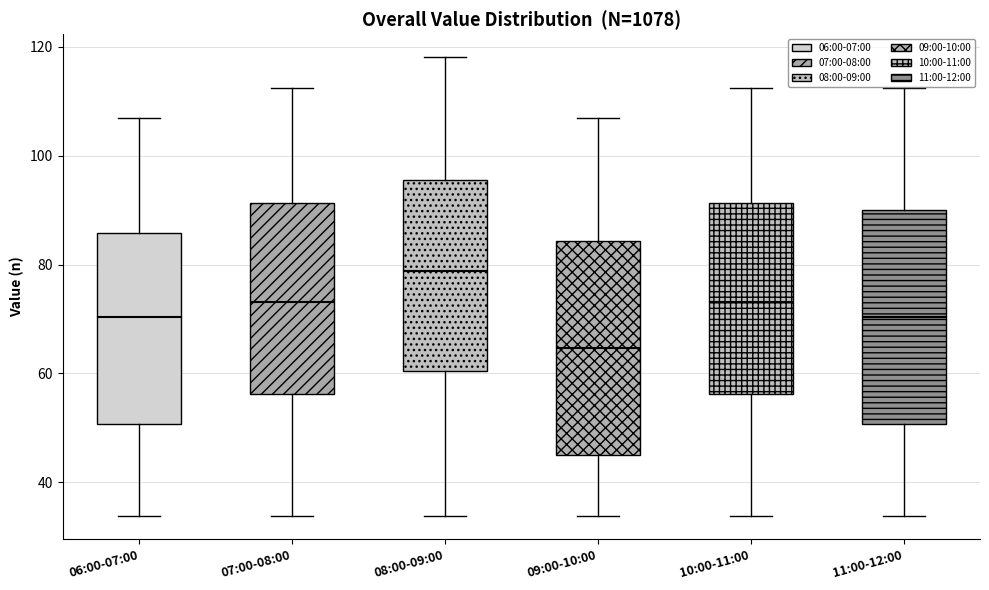

Reading left to right, transcribe this box plot: for each box, give where its median line is, the range the box spans, and where its two whiskers end, as read against the y-axis. The values are not printed on the chart, so give them approximately, as read against the axis.

06:00-07:00: median 70, box 50 to 86, whiskers 34 to 106
07:00-08:00: median 74, box 56 to 92, whiskers 34 to 112
08:00-09:00: median 78, box 60 to 96, whiskers 34 to 118
09:00-10:00: median 64, box 46 to 84, whiskers 34 to 106
10:00-11:00: median 74, box 56 to 92, whiskers 34 to 112
11:00-12:00: median 70, box 50 to 90, whiskers 34 to 112